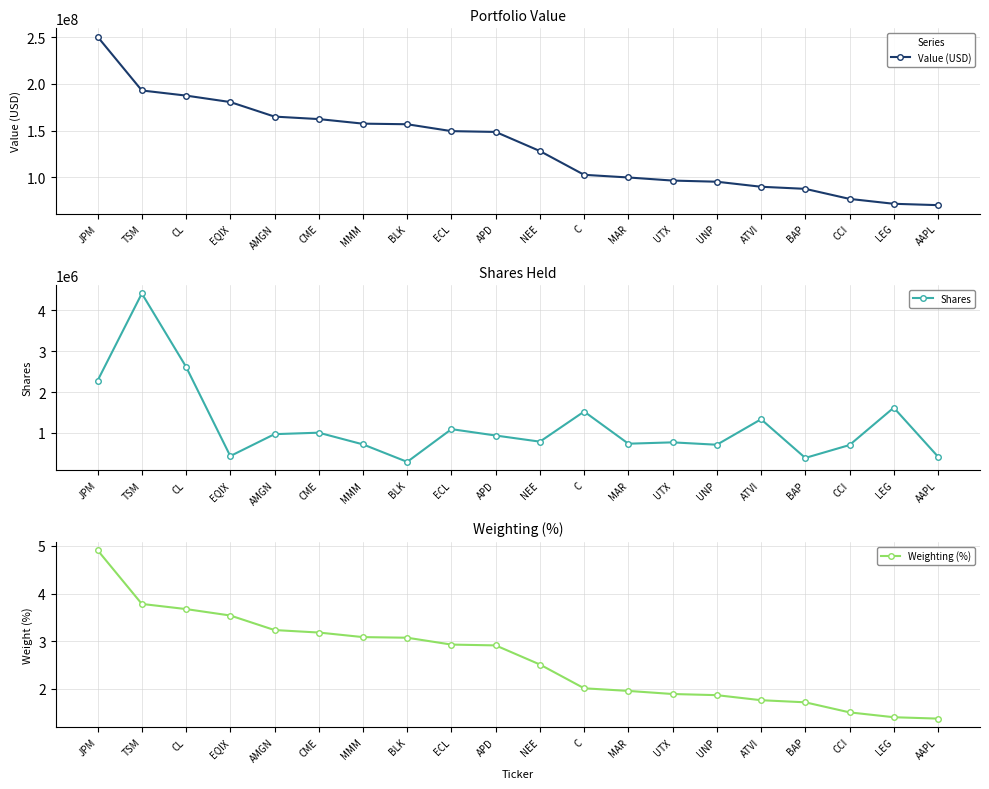

The value of Shares at MAR is 734560.0. True or false?

True